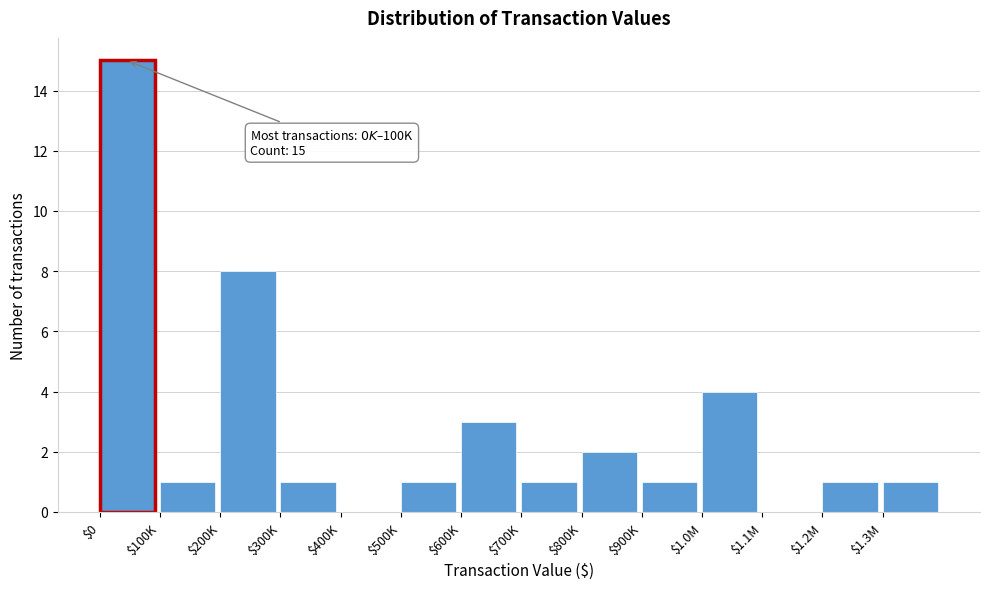

What is the greatest value displayed?

15